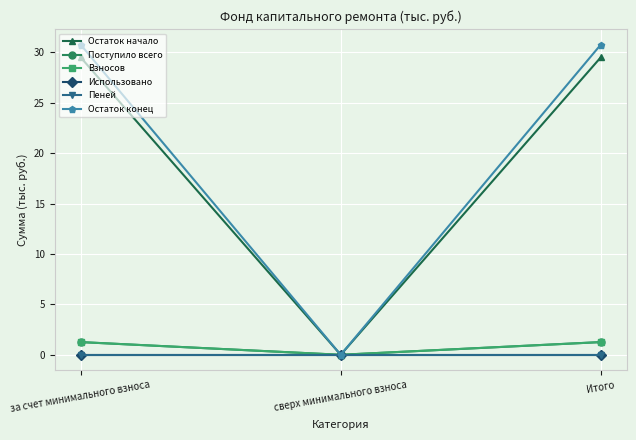

What is the label of the 1st point from the right?

Итого